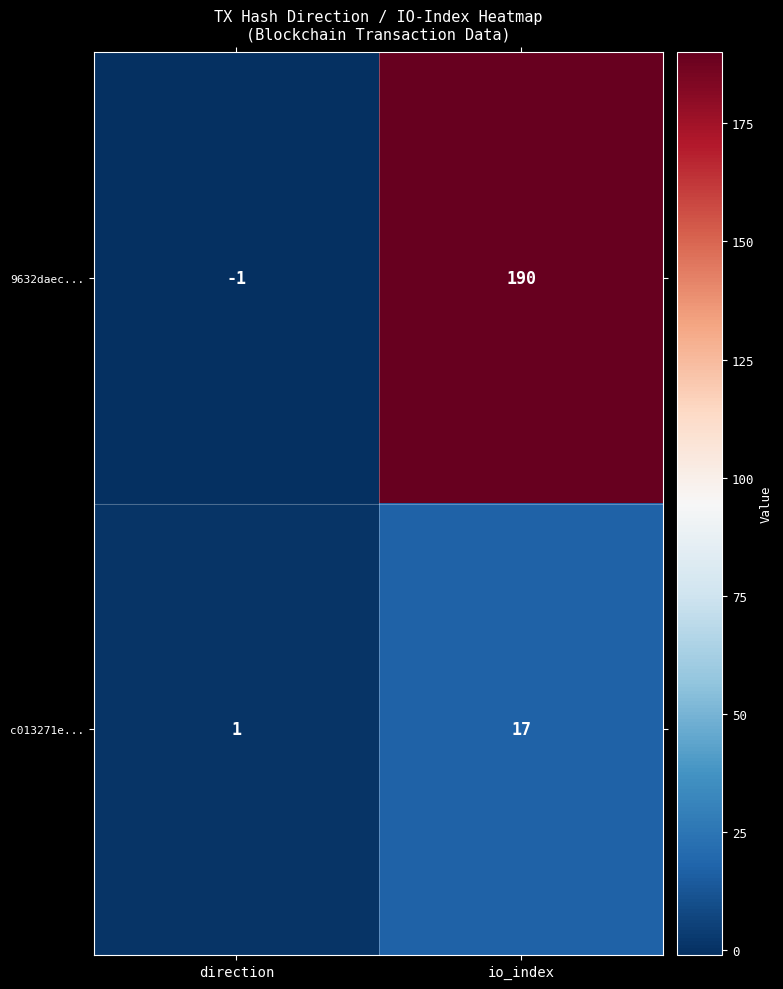

Which series has the widest spread of values?

9632daec...